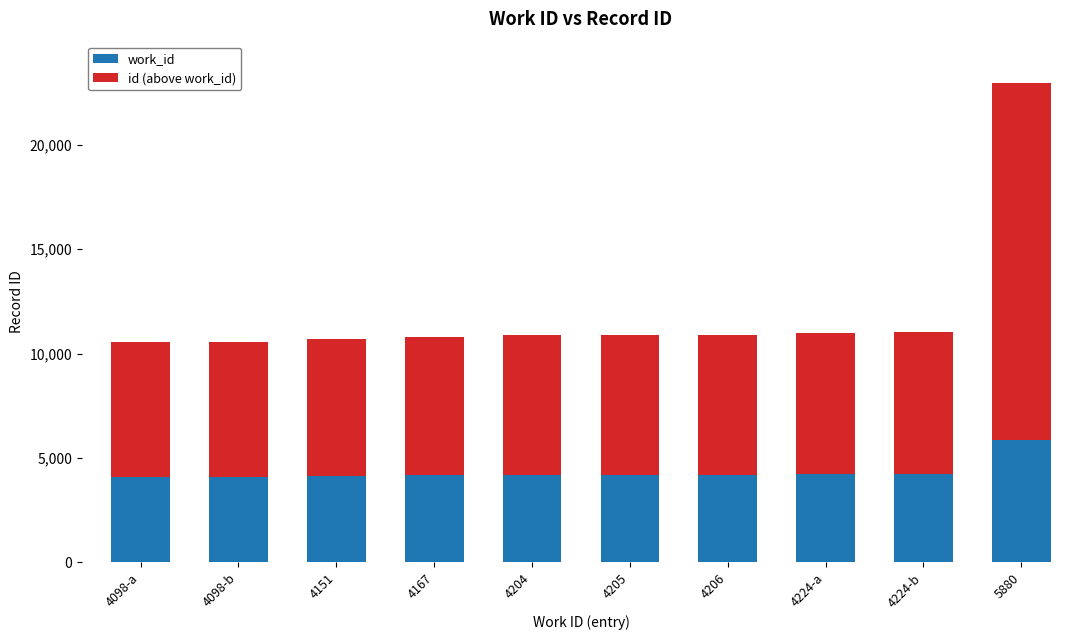

The value of work_id at 4098-a is 5377. True or false?

False